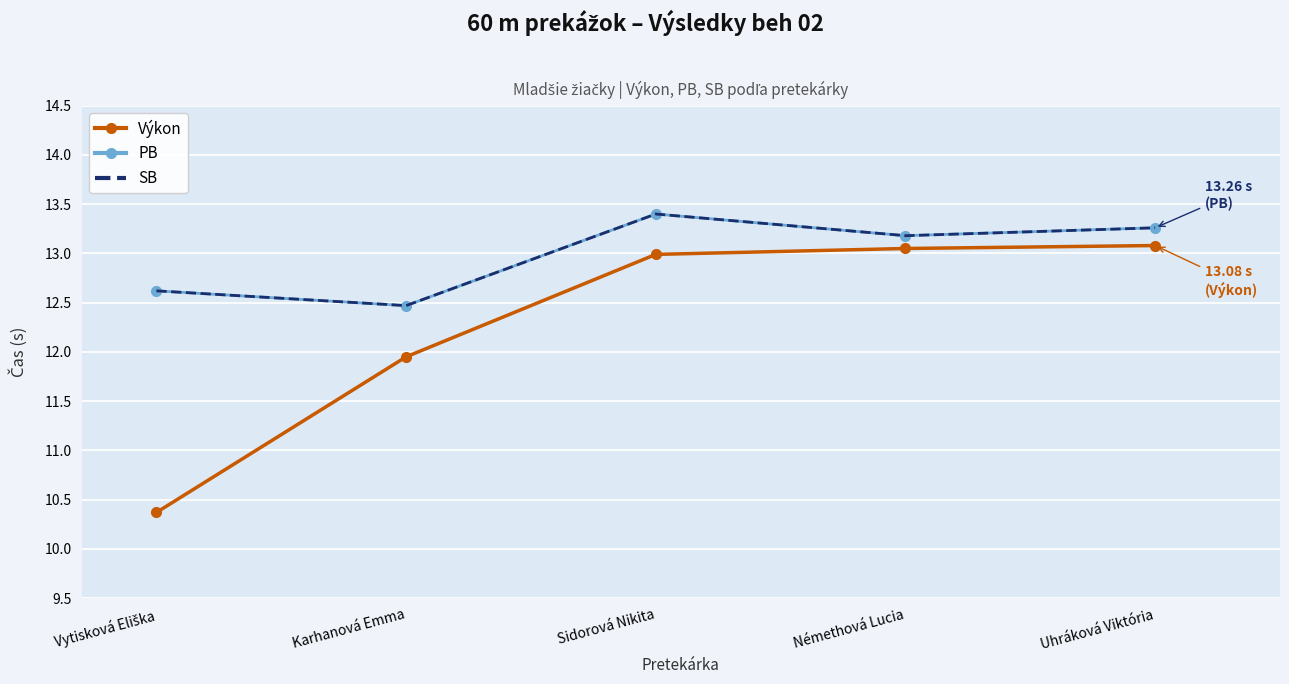

True or false: SB has a value of 13.3 at Uhráková Viktória.

True